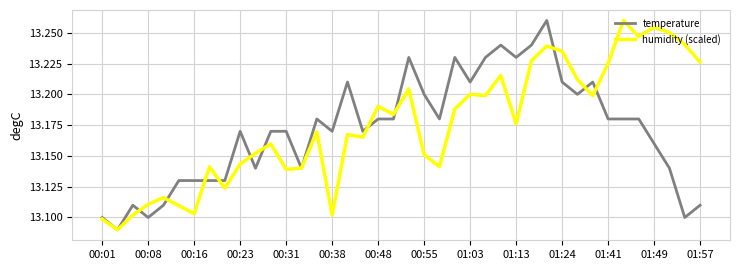

What is the difference between the maximum and second lowest values in the humidity (scaled) series?

0.2